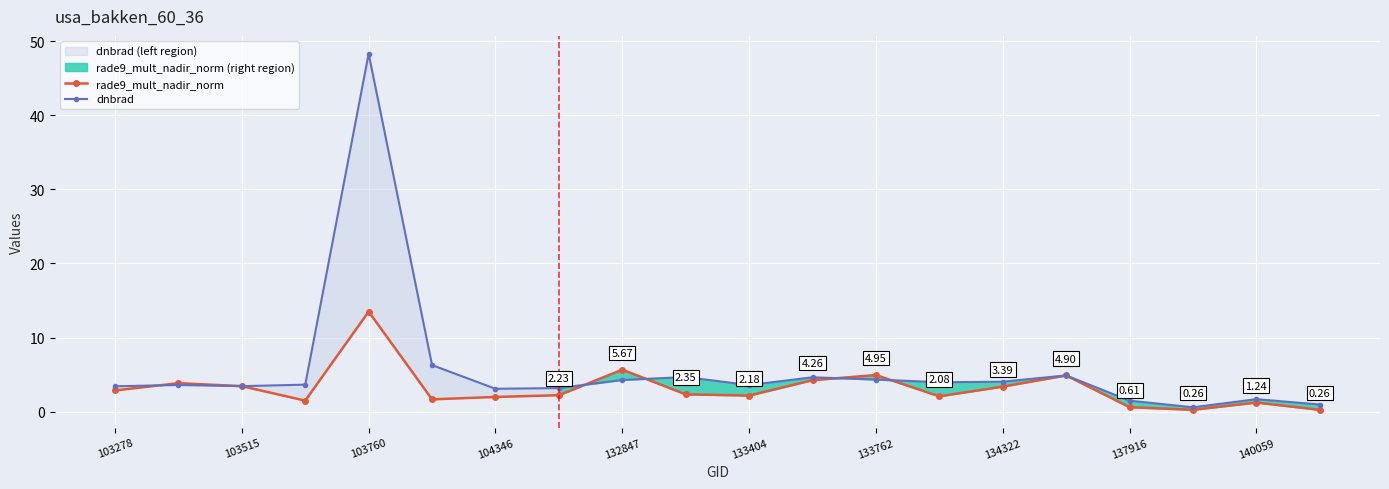

Which has a higher value, 19 or 137916?

137916